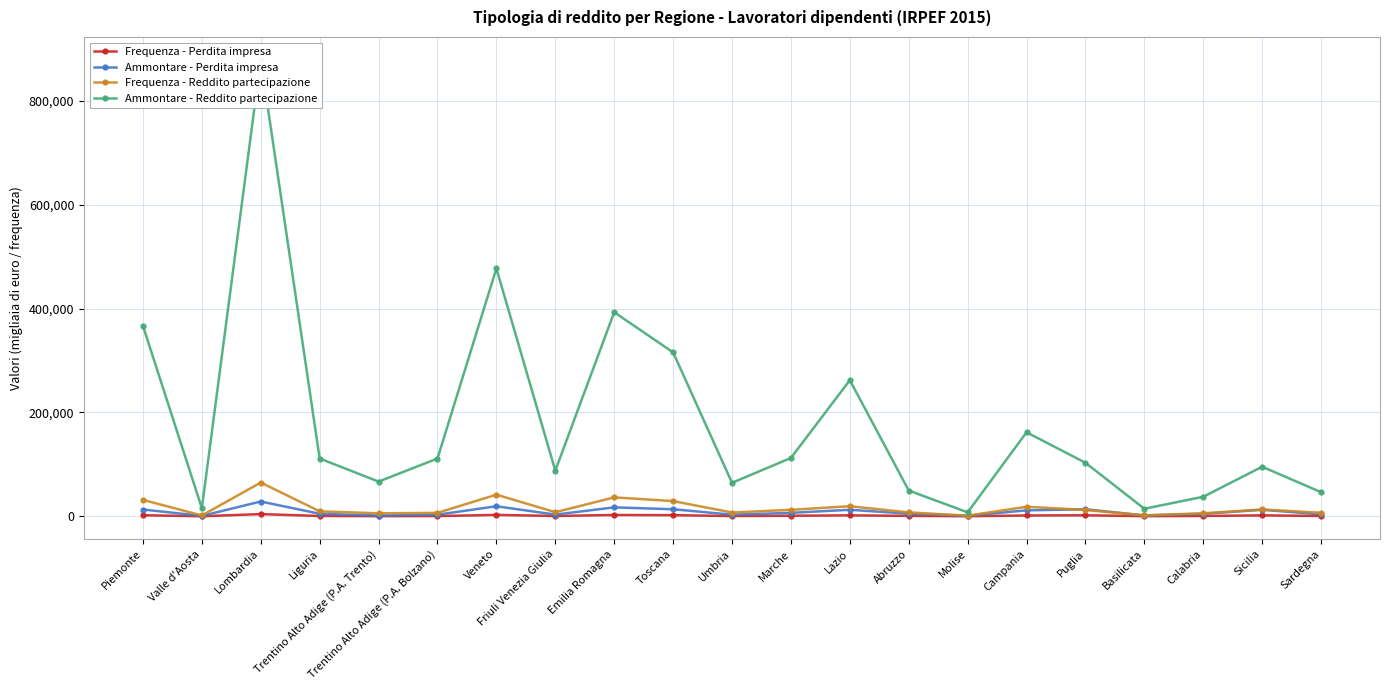

True or false: Ammontare - Reddito partecipazione and Ammontare - Perdita impresa cross at least once.

False